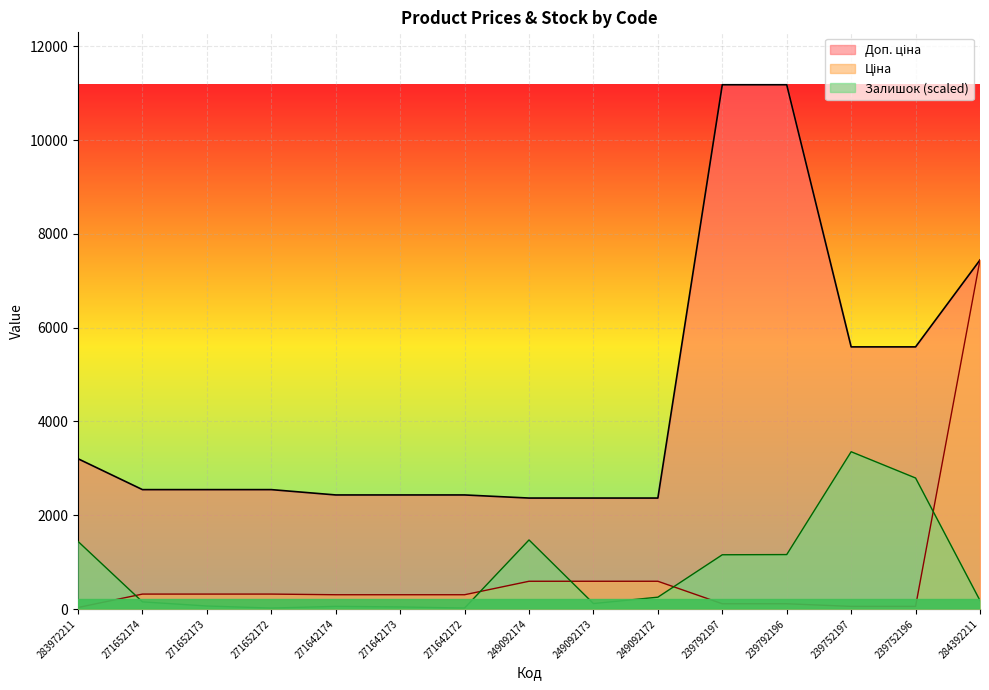

Reading left to right, list all the values displayed in this chart.

Ціна: 32.0	318.3	318.3	318.3	304.1	304.1	304.1	591.6	591.6	591.6	111.8	111.8	55.9	55.9	7444.6
Доп. ціна: 3205.0	2546.4	2546.4	2546.4	2432.8	2432.8	2432.8	2366.5	2366.5	2366.5	11182.0	11182.0	5591.0	5591.0	7444.6
Залишок: 1441.1	152.1	64.0	20.0	56.0	44.0	20.0	1473.1	116.1	252.2	1156.9	1160.9	3354.6	2794.2	180.1